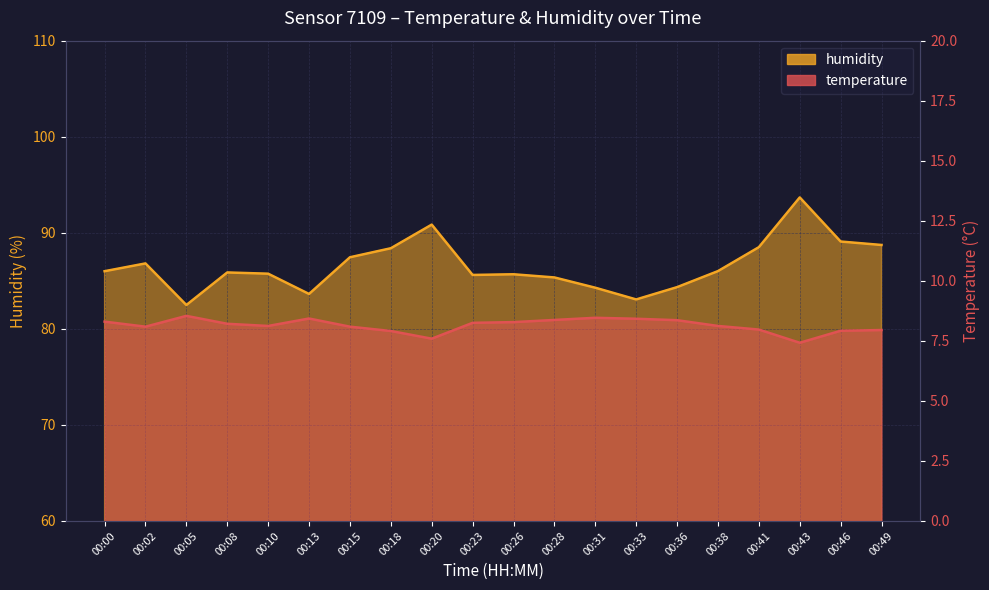

At 00:00, list the series in order from largest to smallest.

humidity, temperature